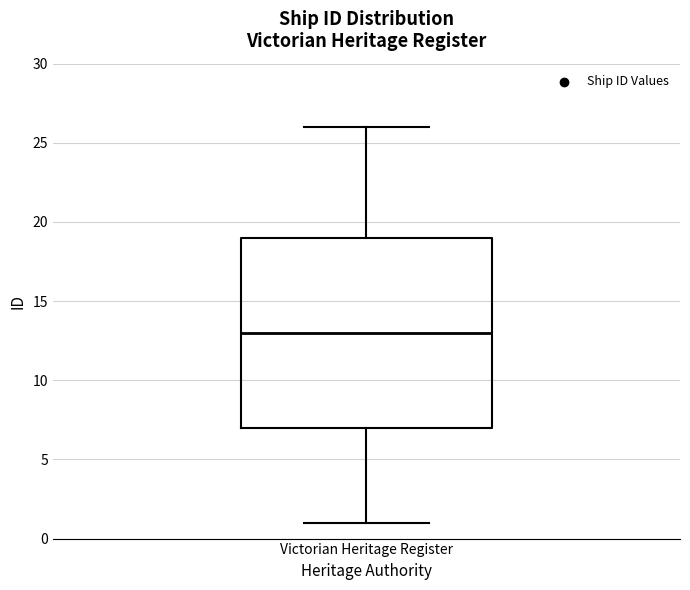

Where does the lower whisker of the box for Victorian Heritage Register end on the y-axis? The values are not printed on the chart, so give them approximately, as read against the axis.

1